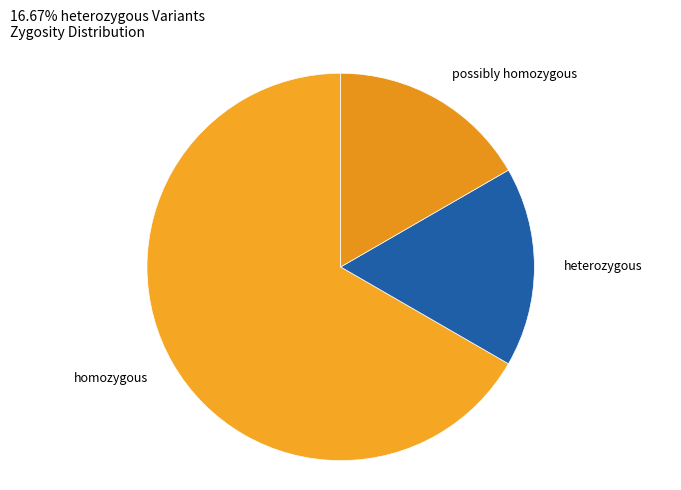

Does homozygous account for over 50% of the chart?

Yes